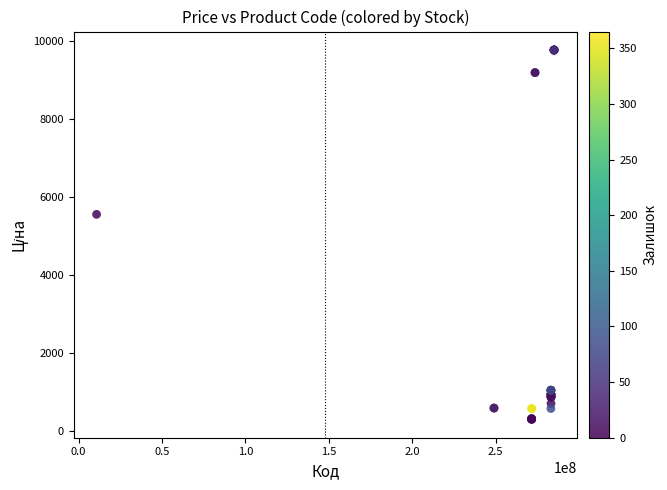

What Y value in the scatter plot is closest to 5039?

5560.3